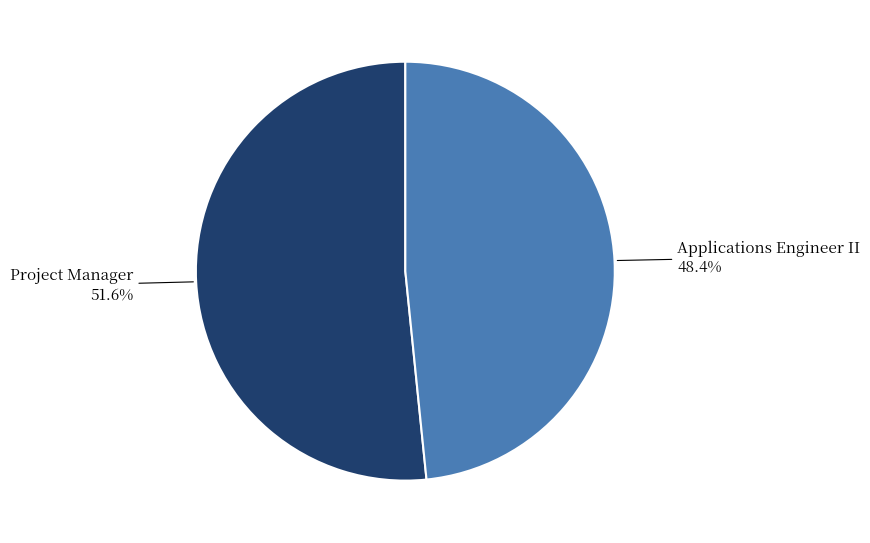

What is the smallest slice in the pie chart?

Applications Engineer II